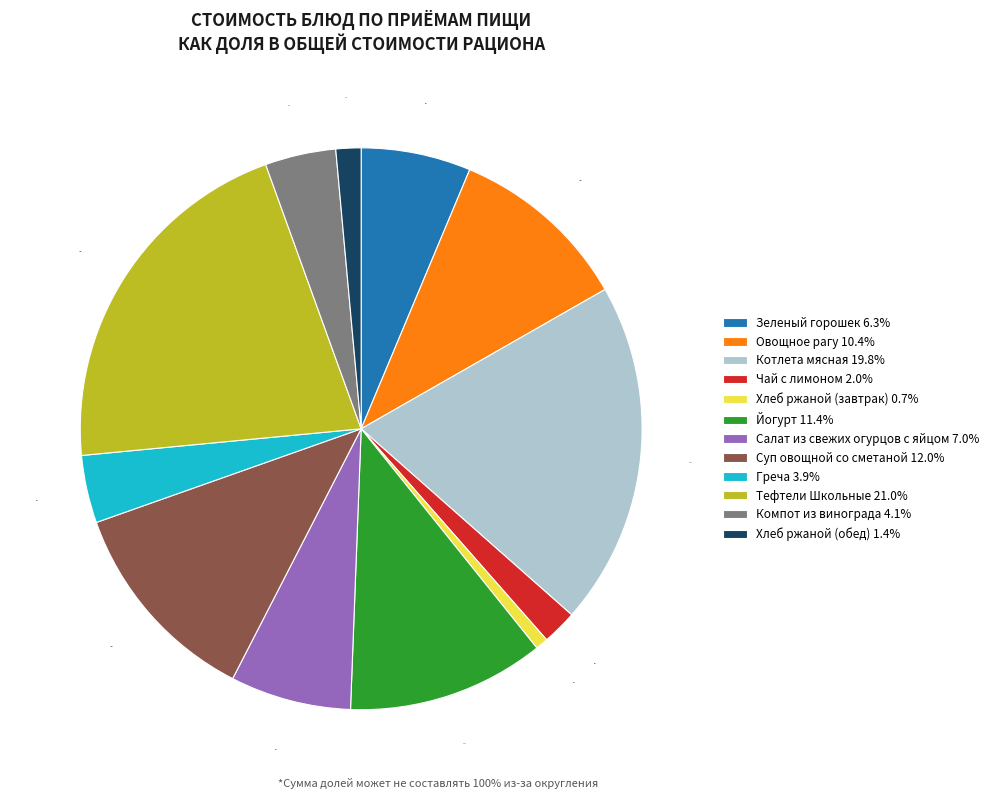

Is there a majority slice in this chart?

No